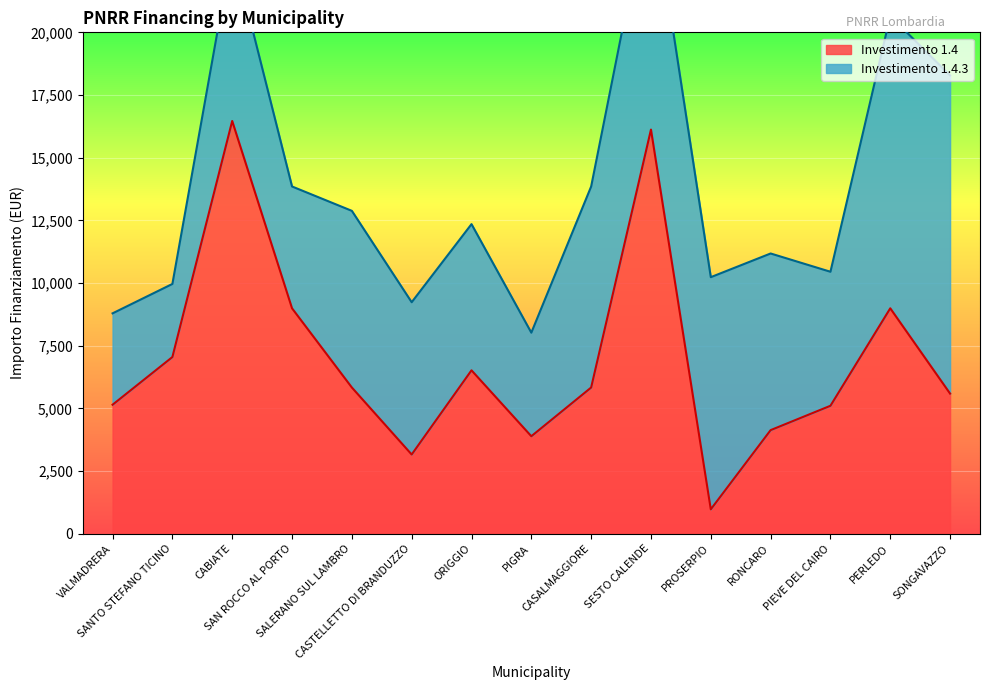

What is the sum of all values?

103781